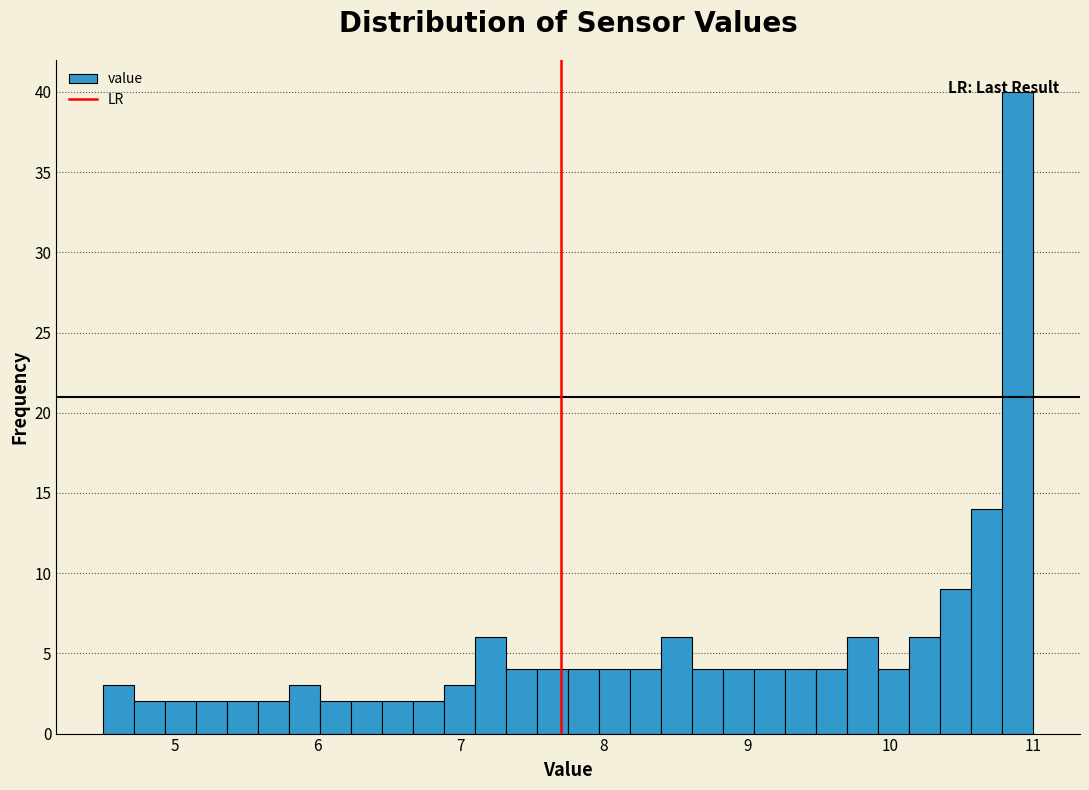

Read against the x-axis, roughly where is the centre of the tallest bar?

10.9